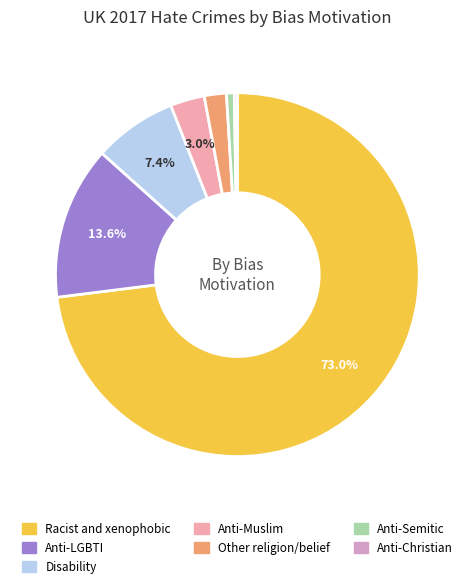

To the nearest percent, what percentage of the pie is Anti-Semitic?

1%